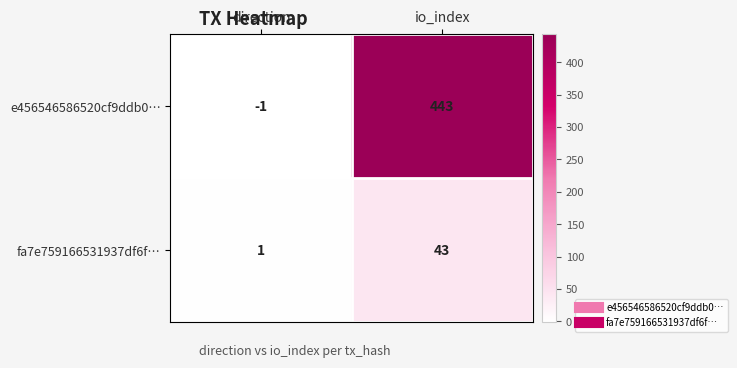

Between direction and io_index, which series saw the biggest shift?

e456546586520cf9ddb0…